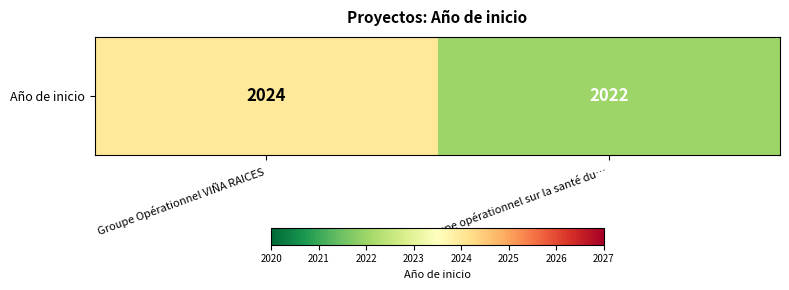

Is it true that the value at Groupe opérationnel sur la santé du… is 2980?

False